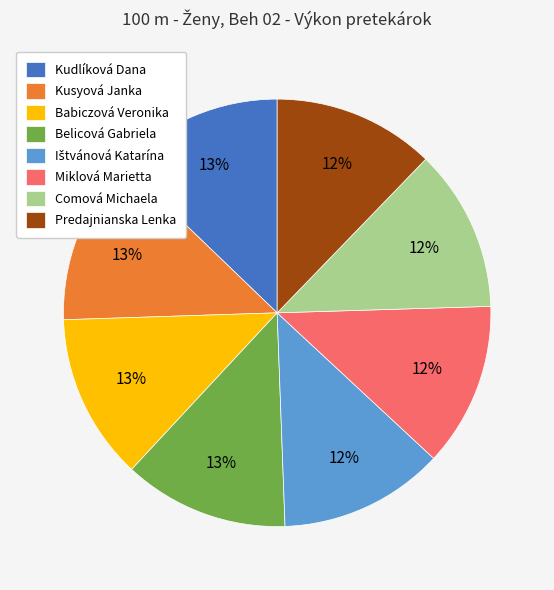

To the nearest percent, what is the difference between the largest and smallest slice percentages?

1%